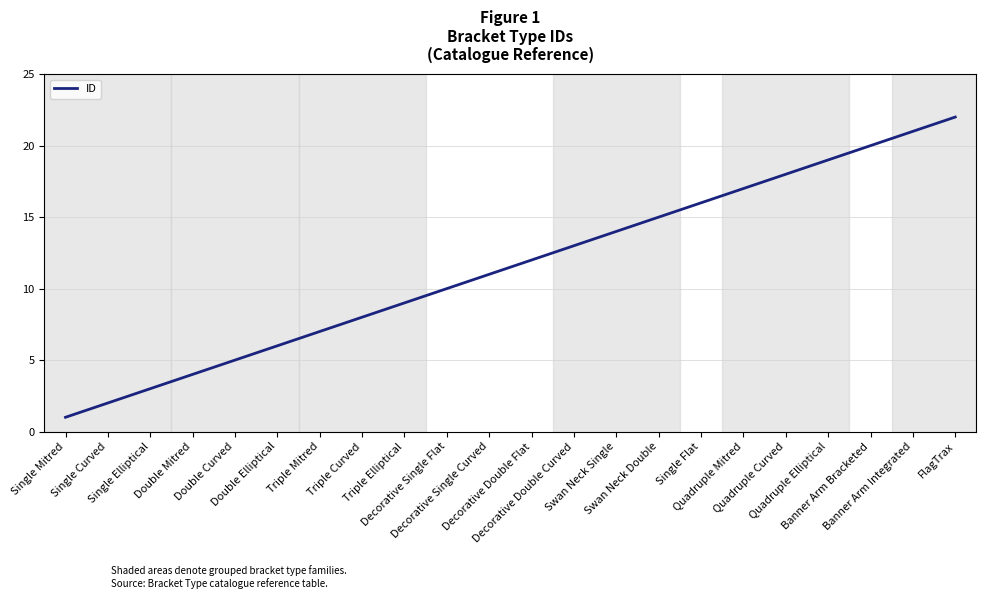

What is the difference between the maximum and minimum values?

21